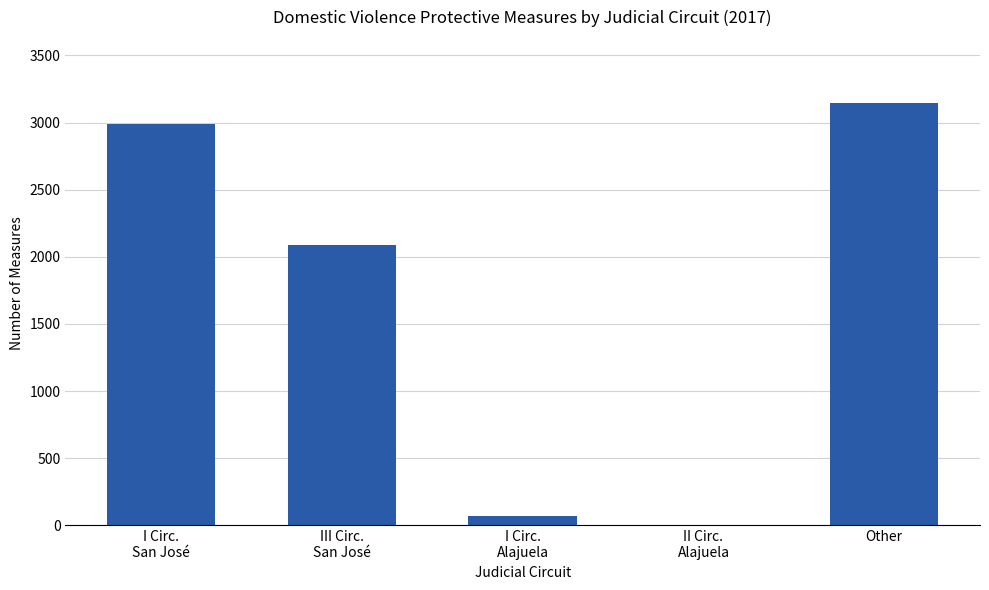

Are the bars horizontal?

No